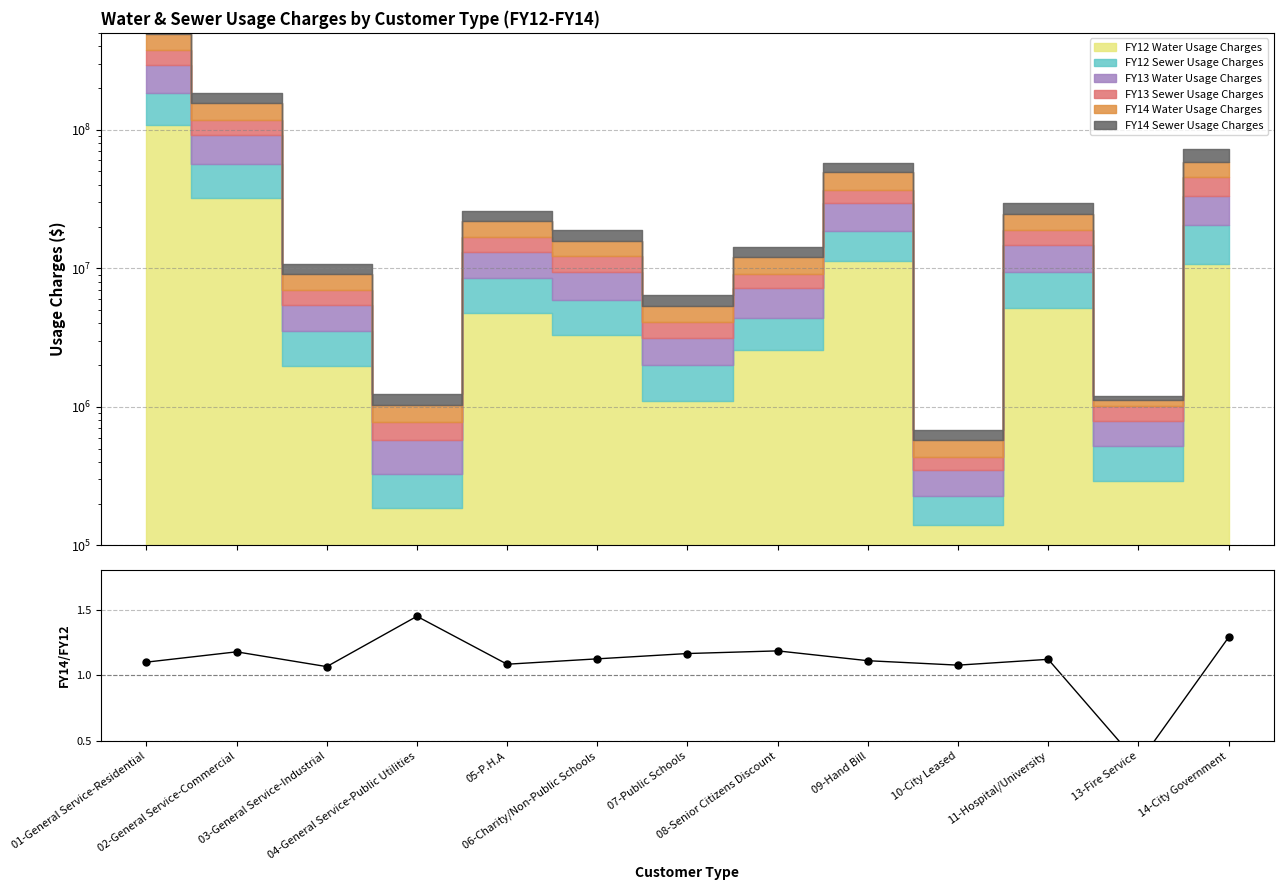

What is the sum of all values?

14.3